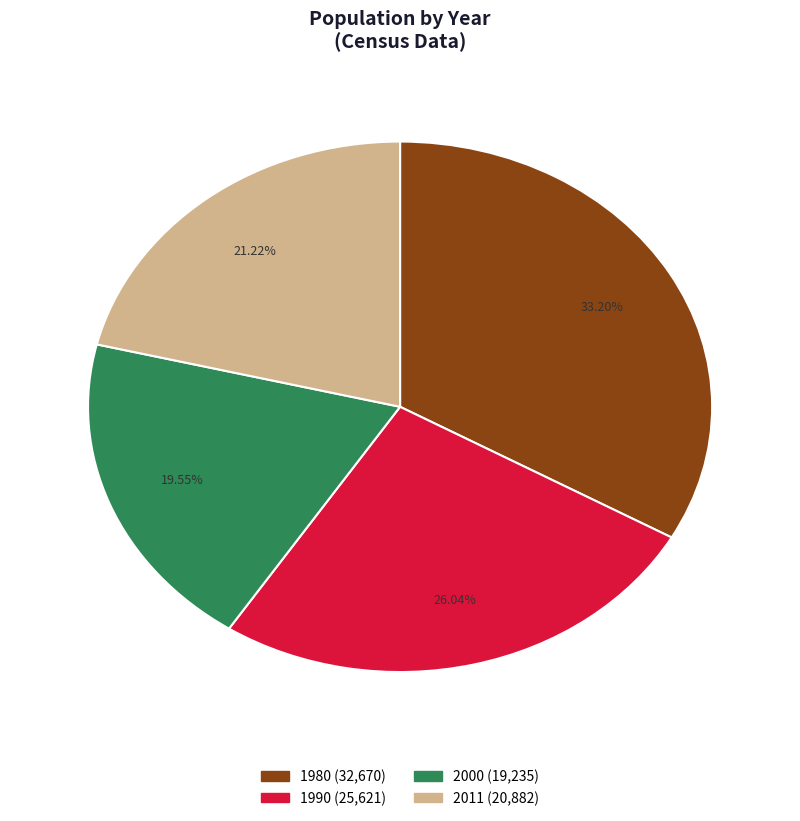

To the nearest percent, what is the difference between the 1980 and 2011 slice percentages?

12%